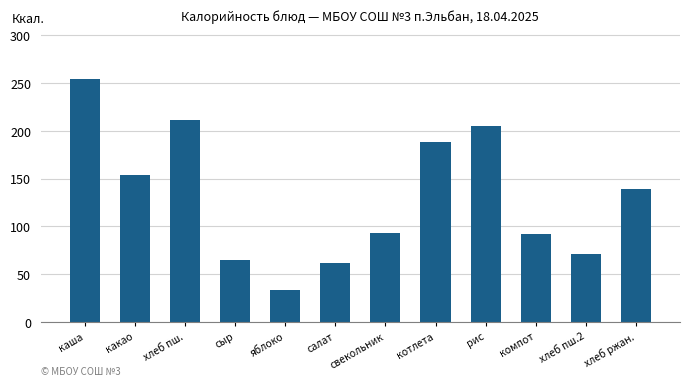

Are the bars grouped side by side (vs. stacked)?

No